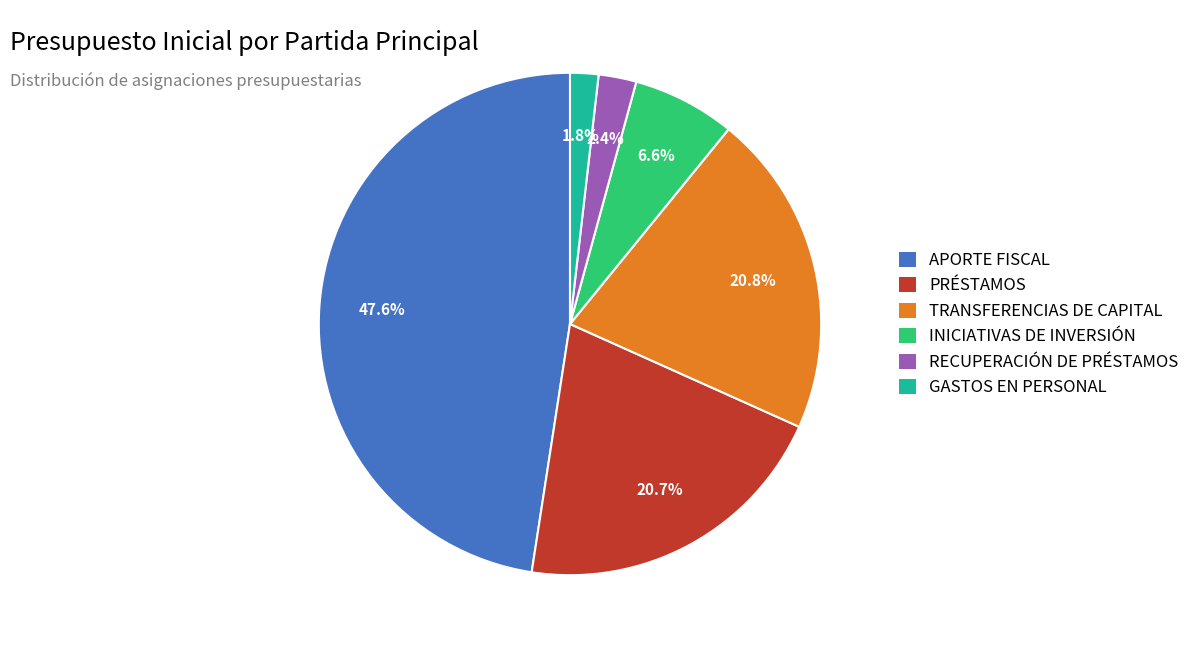

To the nearest percent, what is the combined percentage of PRÉSTAMOS and TRANSFERENCIAS DE CAPITAL?

42%